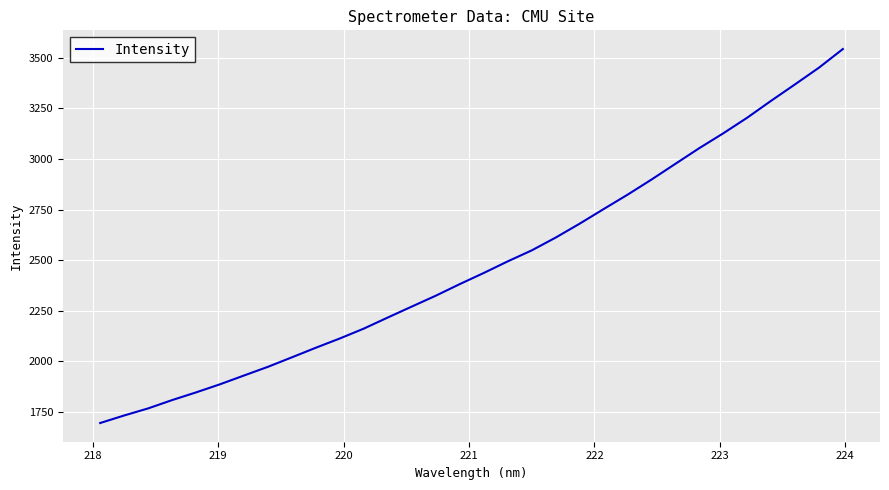

Reading right to left, transcribe all the data shown in this chart.

3543.9	3451.7	3369.2	3288.0	3204.4	3127.2	3054.0	2976.4	2898.5	2823.7	2752.6	2680.6	2611.9	2548.6	2494.5	2437.2	2382.3	2325.0	2271.4	2217.3	2162.6	2113.8	2068.0	2020.6	1973.7	1930.7	1887.3	1847.2	1809.1	1768.0	1733.0	1695.7